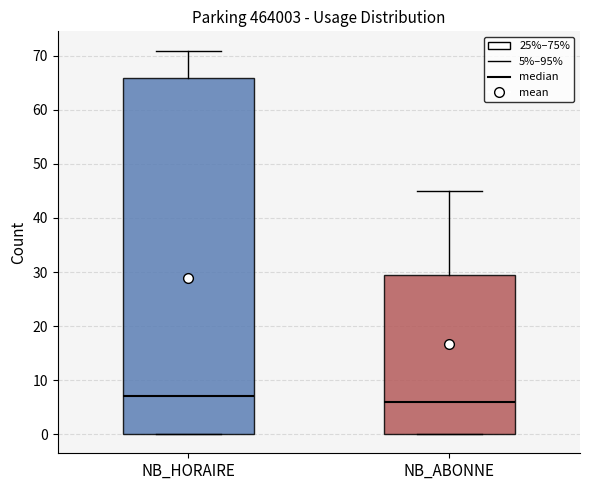

Where is the upper edge of the box for NB_HORAIRE on the y-axis? The values are not printed on the chart, so give them approximately, as read against the axis.

66